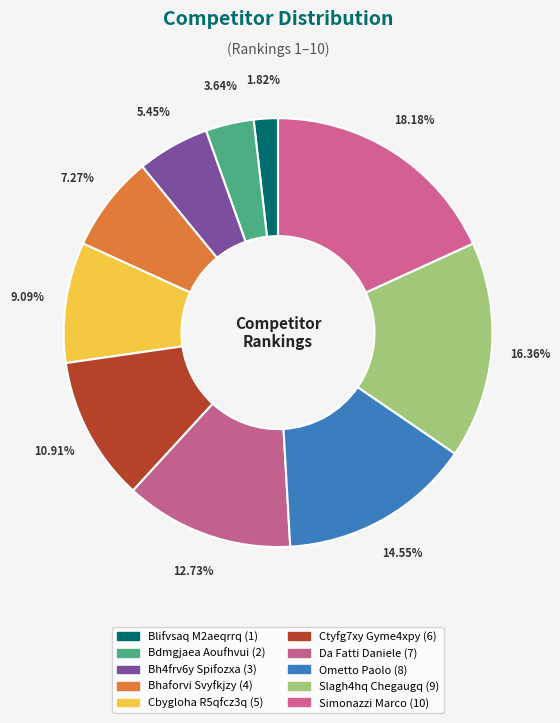

To the nearest percent, what percentage of the pie is Bdmgjaea Aoufhvui?

4%